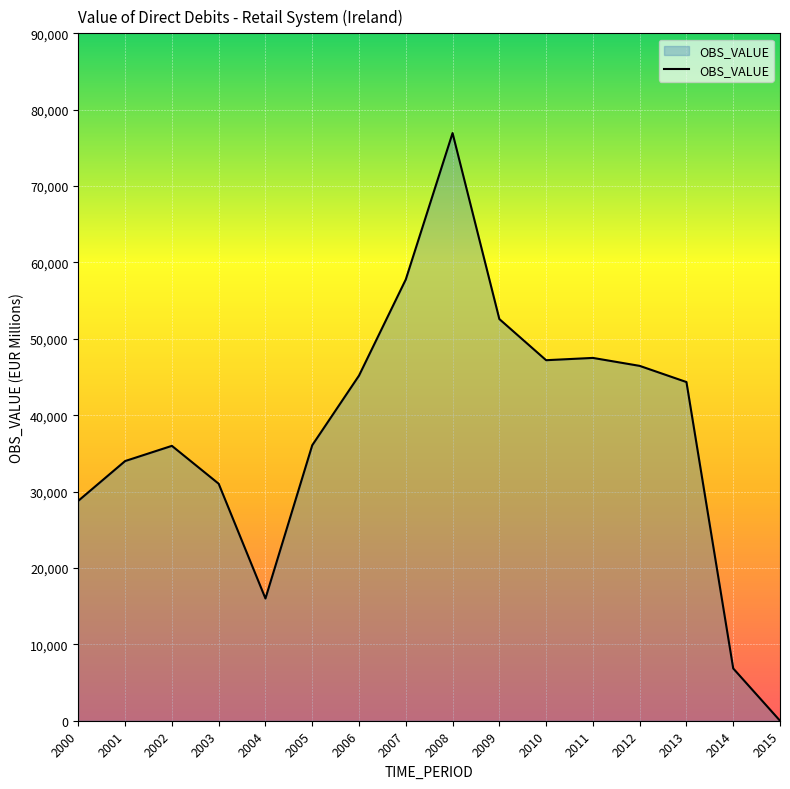

Approximately how many times larger is the value at 2006 compared to 2002?

1.3